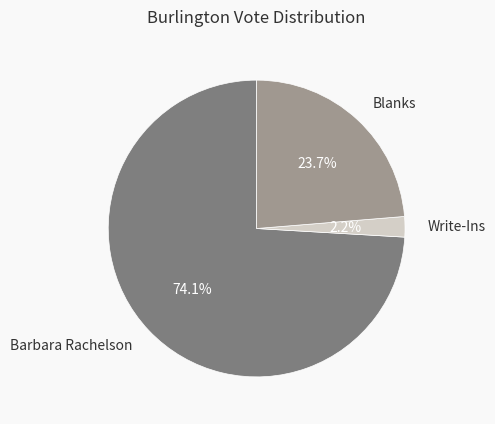

To the nearest percent, what is the difference between the largest and smallest slice percentages?

72%